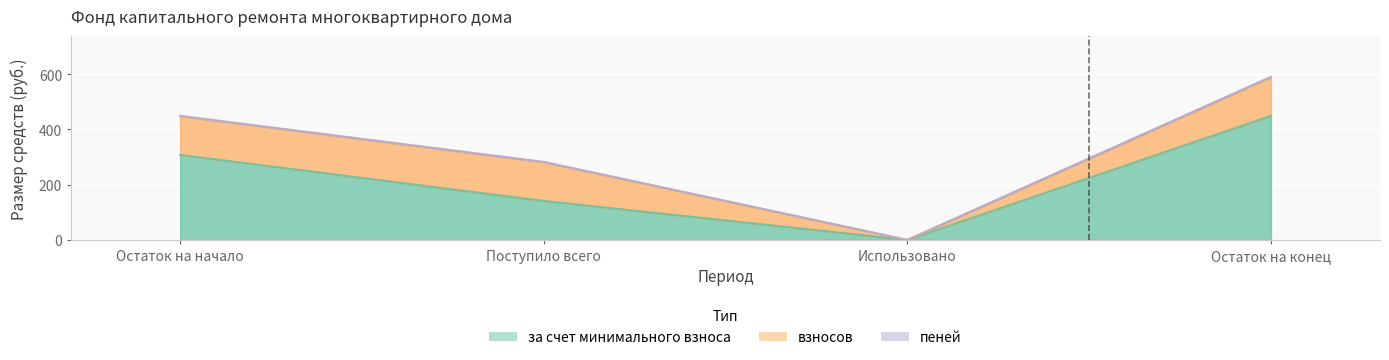

What is the total value across all series at Остаток на конец?

590.4